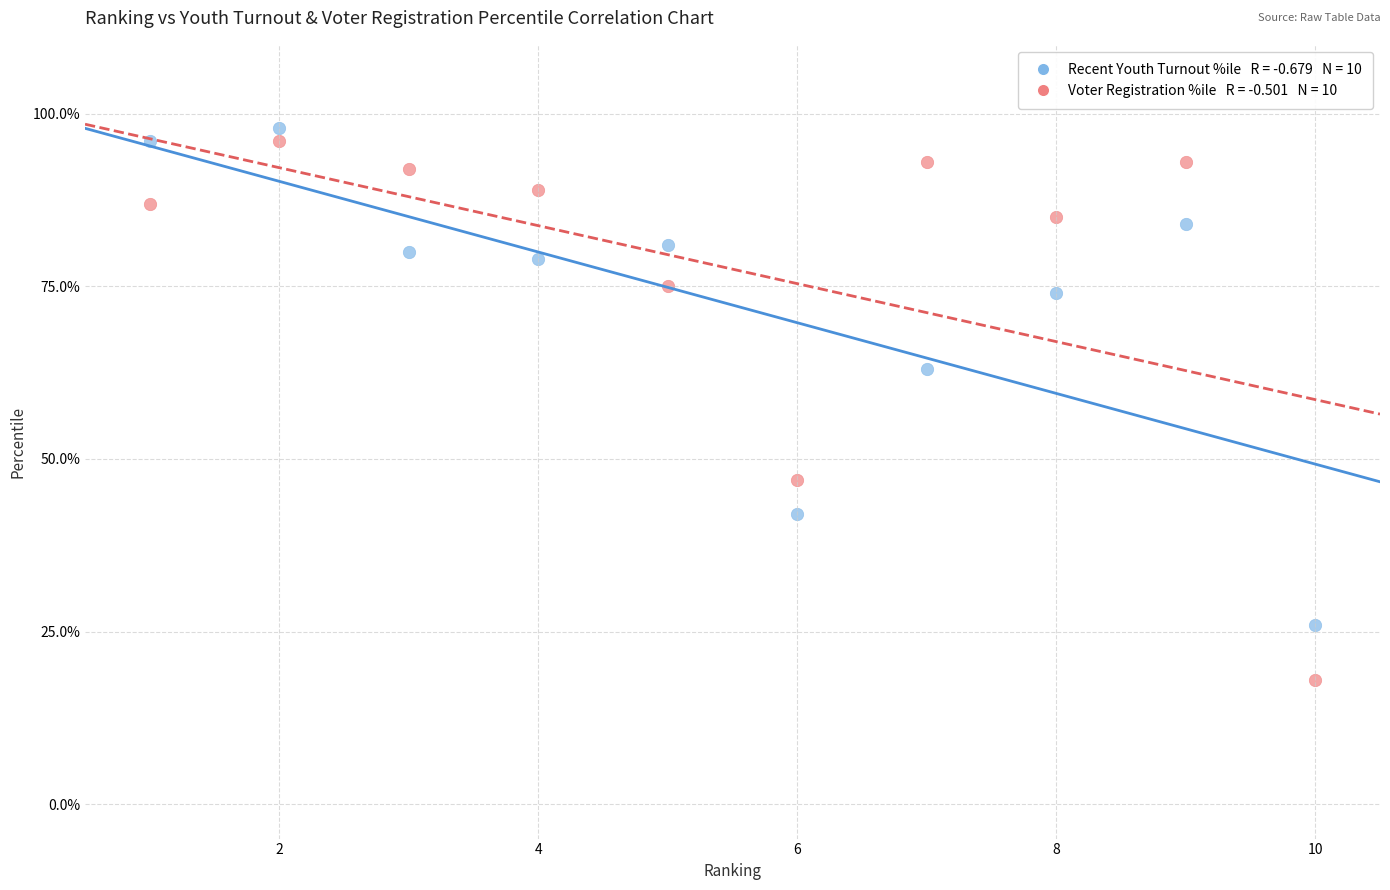

Across all series, what Y value is closest to 58?

63